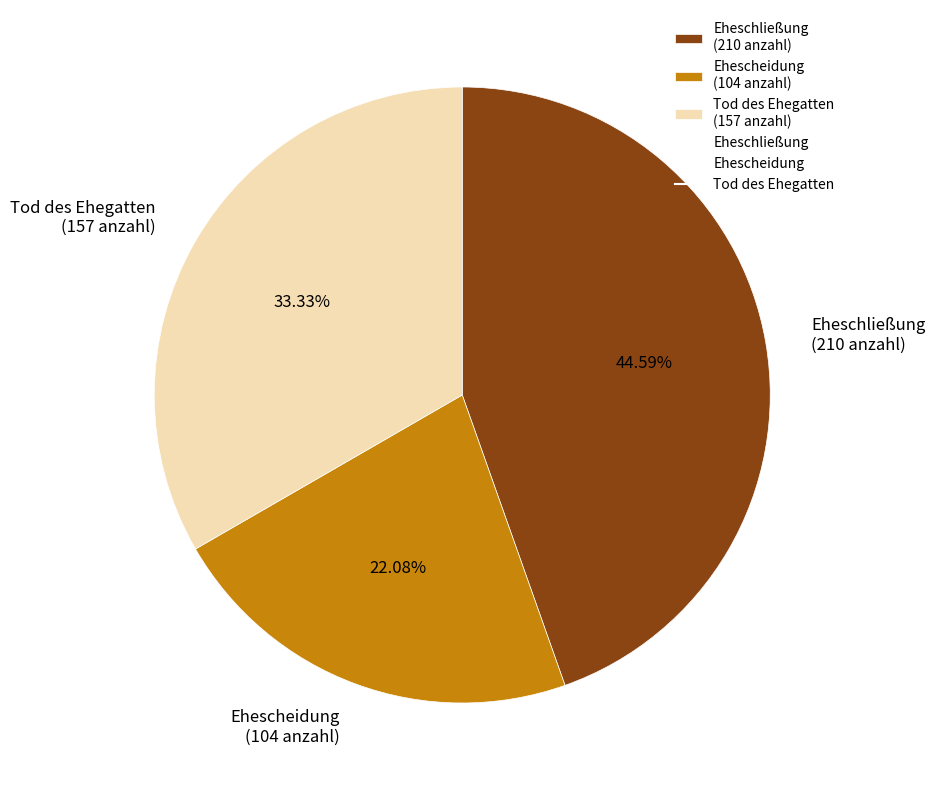

Which slice is the smallest?

Ehescheidung